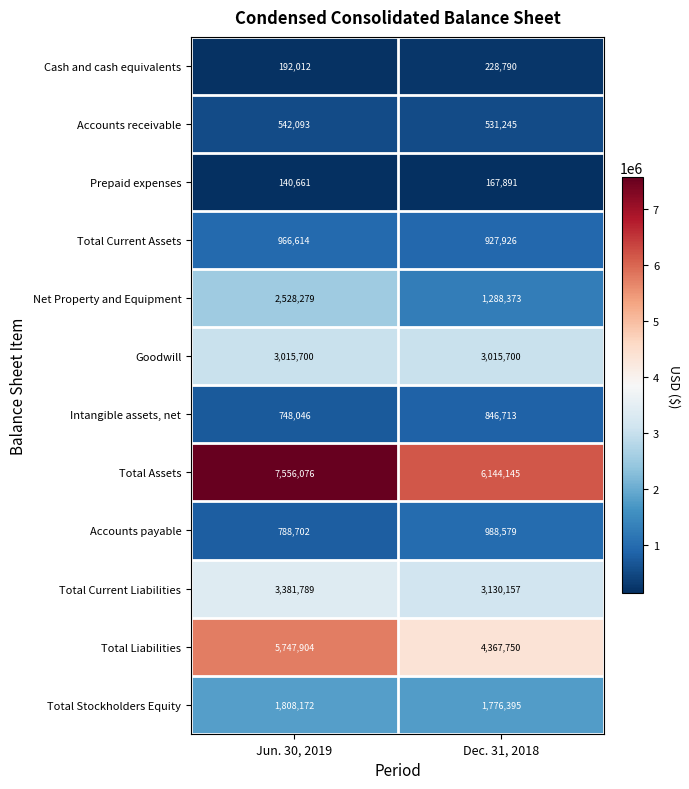

Reading left to right, transcribe all the data shown in this chart.

Cash and cash equivalents: 192012	228790
Accounts receivable: 542093	531245
Prepaid expenses: 140661	167891
Total Current Assets: 966614	927926
Net Property and Equipment: 2528279	1288373
Goodwill: 3015700	3015700
Intangible assets, net: 748046	846713
Total Assets: 7556076	6144145
Accounts payable: 788702	988579
Total Current Liabilities: 3381789	3130157
Total Liabilities: 5747904	4367750
Total Stockholders Equity: 1808172	1776395